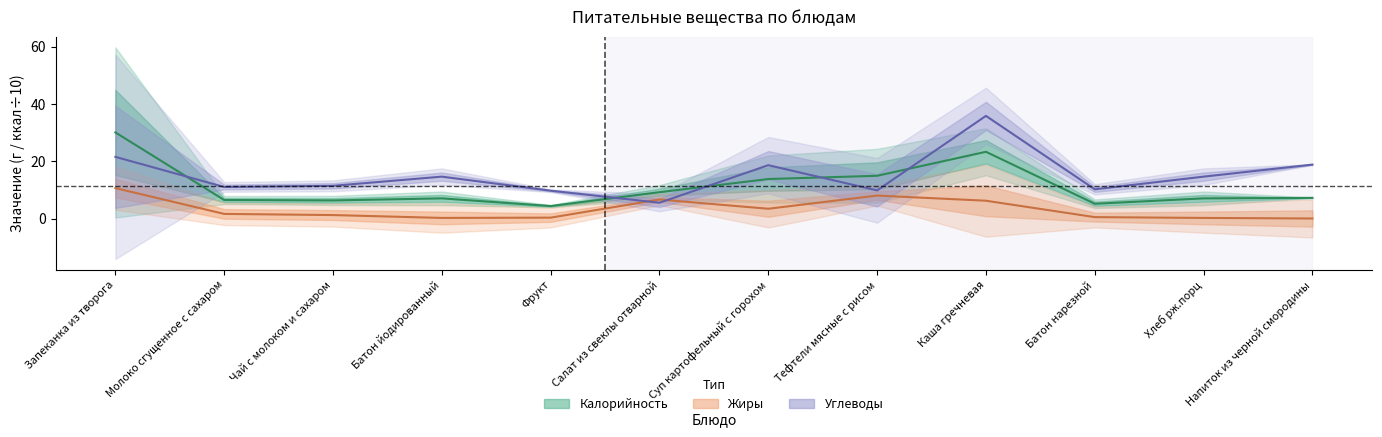

The Углеводы series shows 11.5 at Чай с молоком и сахаром. True or false?

True